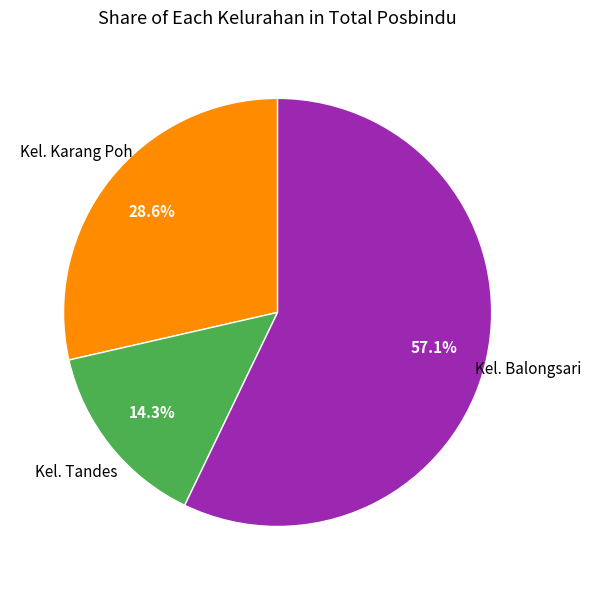

Does any single category account for the majority?

Yes